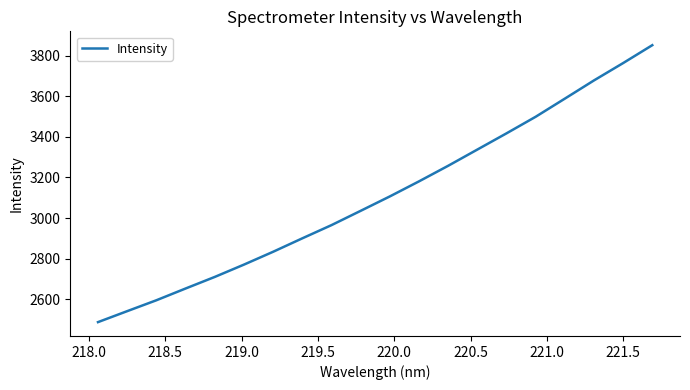

What is the smallest value displayed?

2487.8